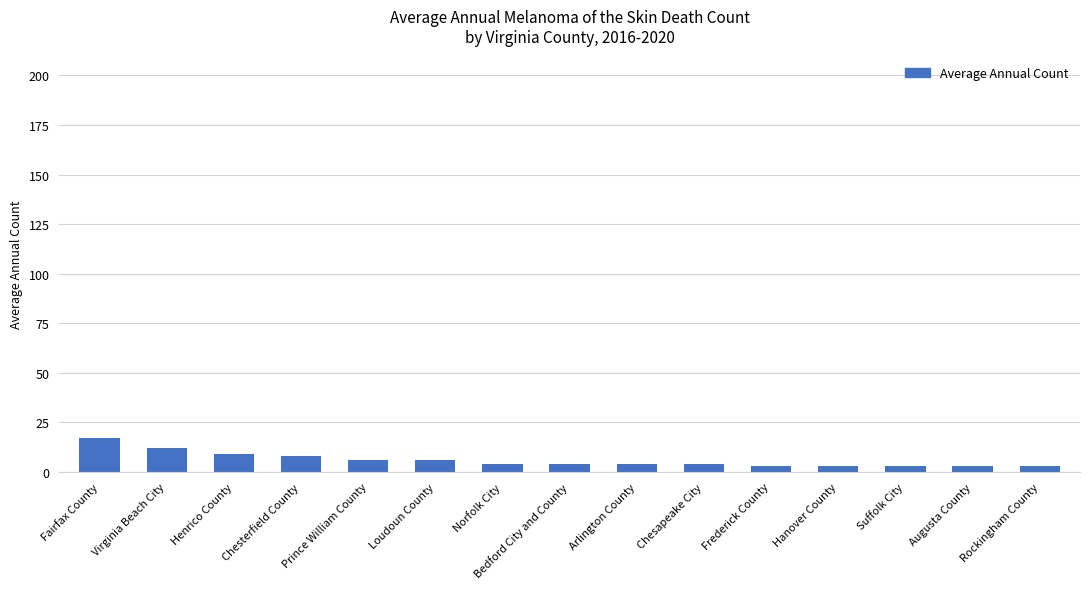

What is the greatest value displayed?

17